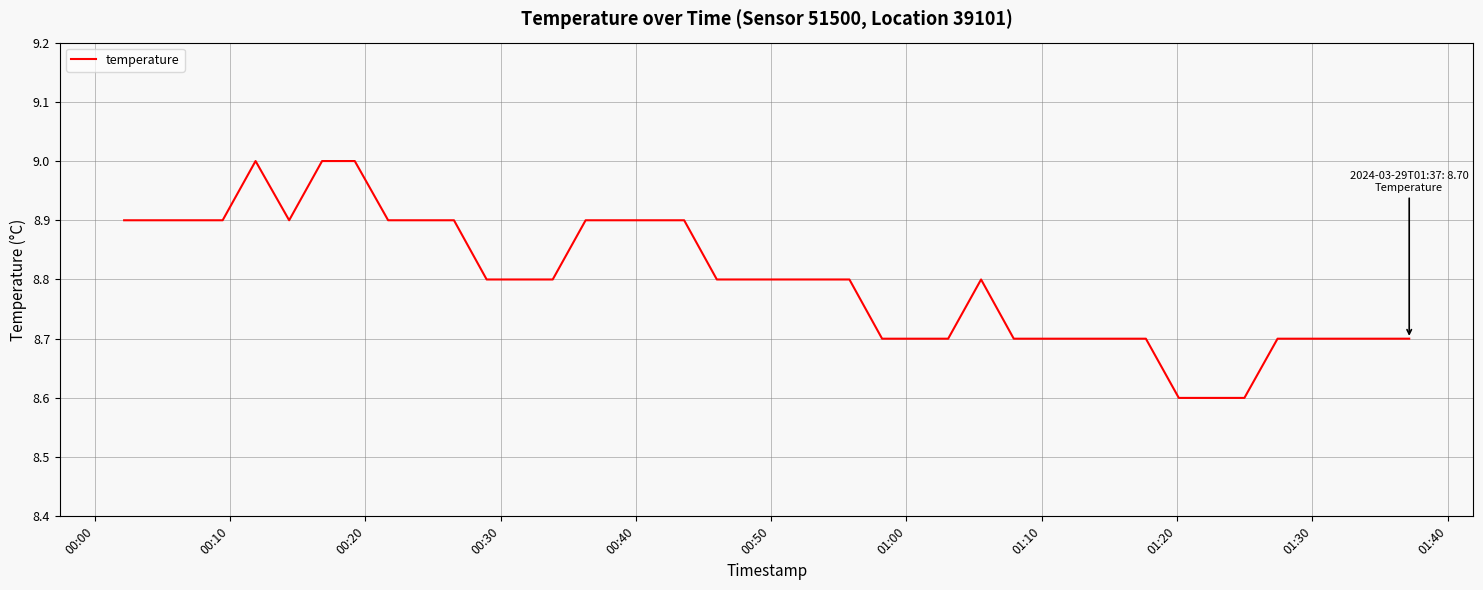

What is the minimum value shown in the chart?

8.6